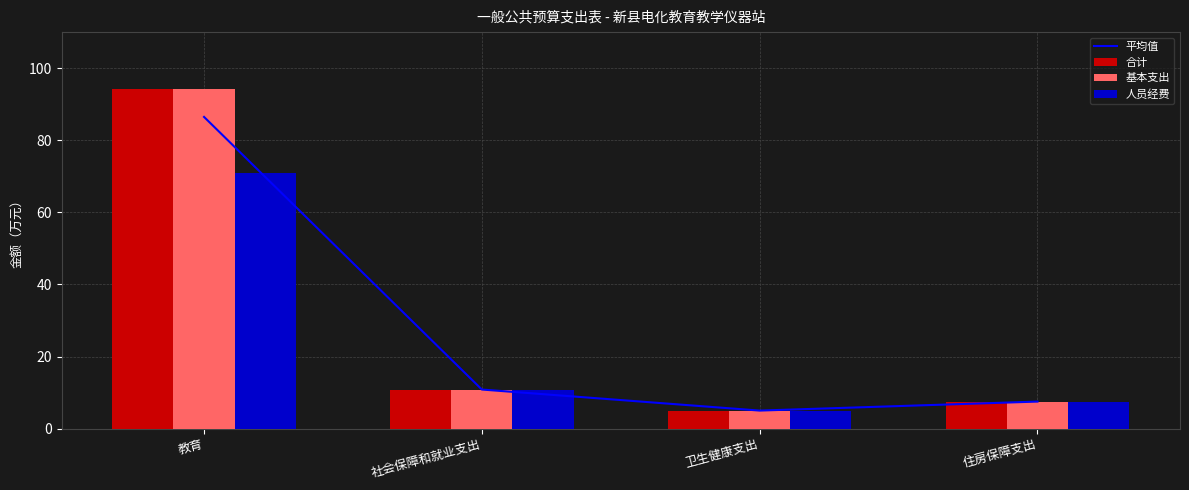

What is the difference between the 基本支出 values at 教育 and 住房保障支出?

86.7